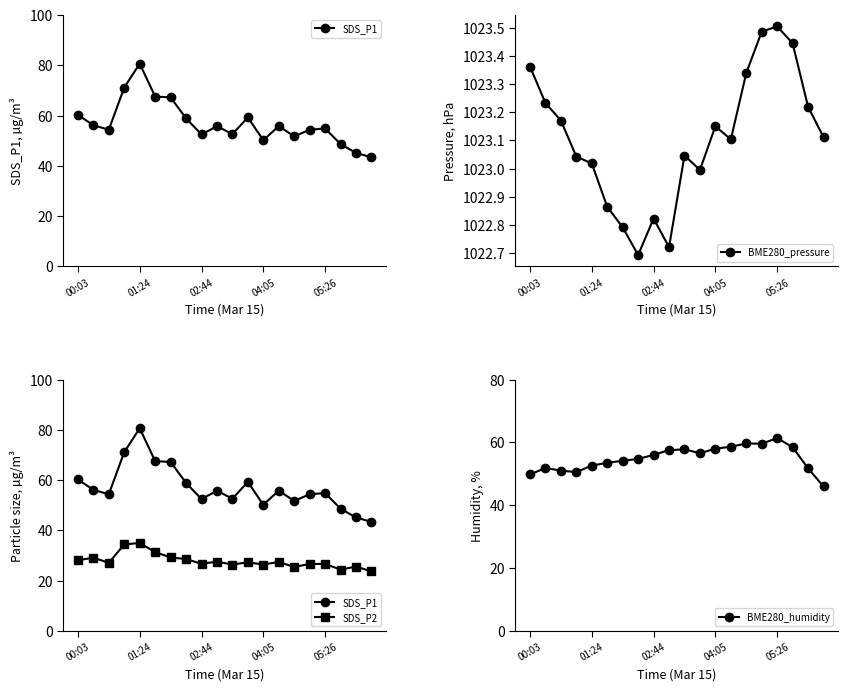

The BME280_humidity series shows 25.5 at 05:26. True or false?

False